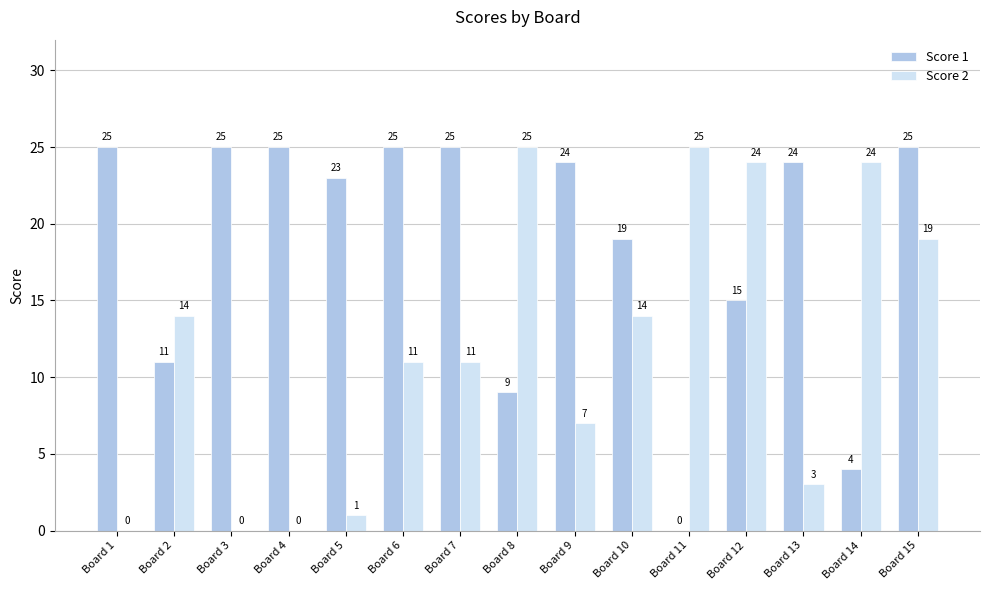

Reading left to right, what are all the values shown in this chart?

Score 1: 25	11	25	25	23	25	25	9	24	19	0	15	24	4	25
Score 2: 0	14	0	0	1	11	11	25	7	14	25	24	3	24	19